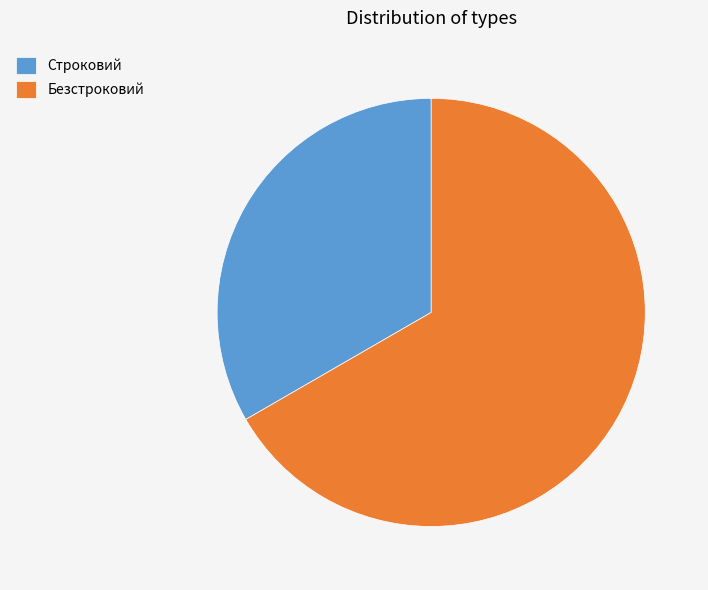

Is it true that Безстроковий is 67% of the pie?

True